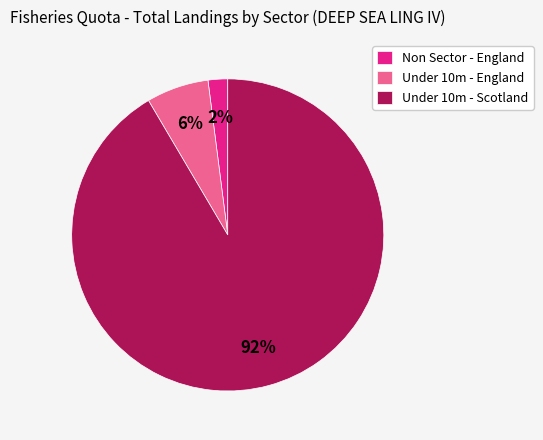

Rank the categories by value from highest to lowest.

Under 10m - Scotland, Under 10m - England, Non Sector - England